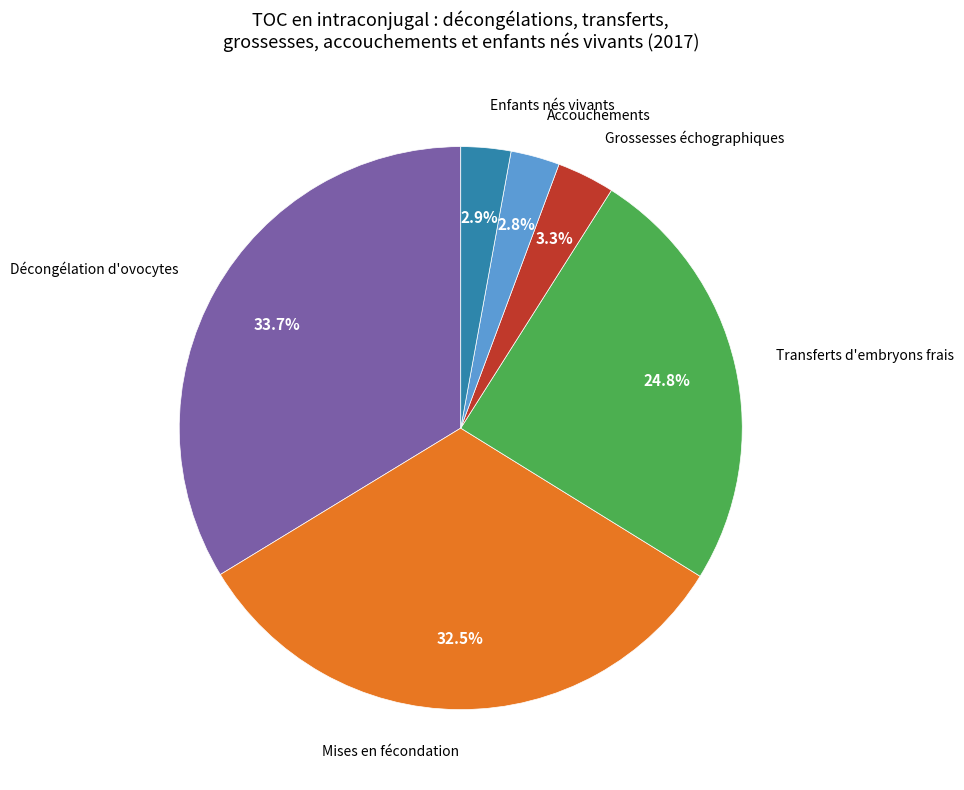

Count the number of slices in the pie.

6